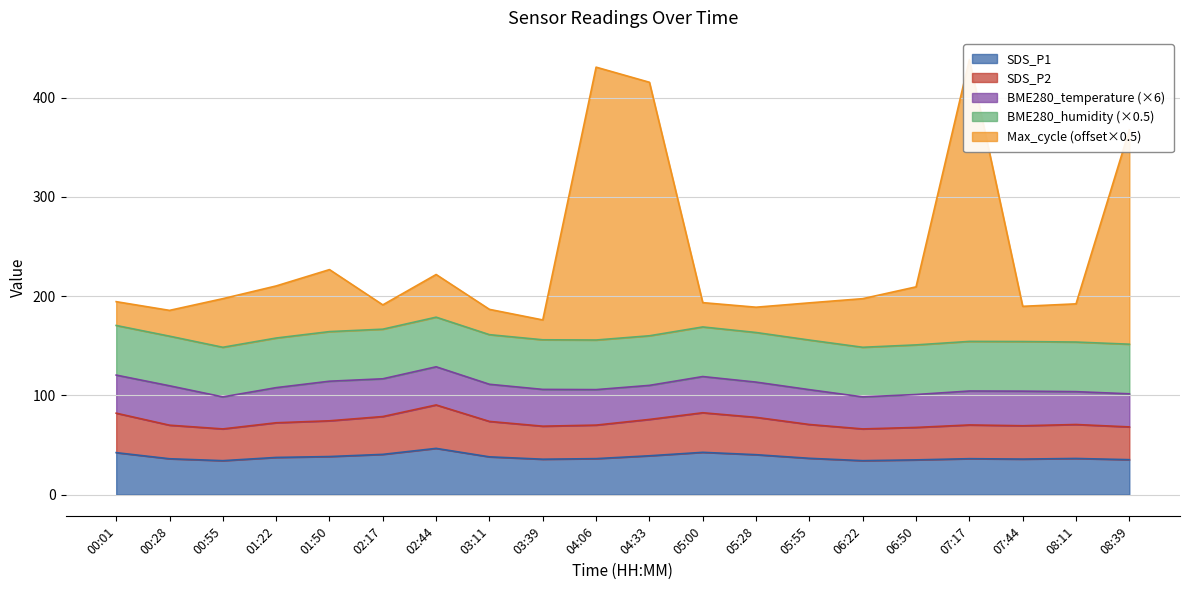

True or false: Max_cycle_scaled and SDS_P2 intersect in this chart.

False